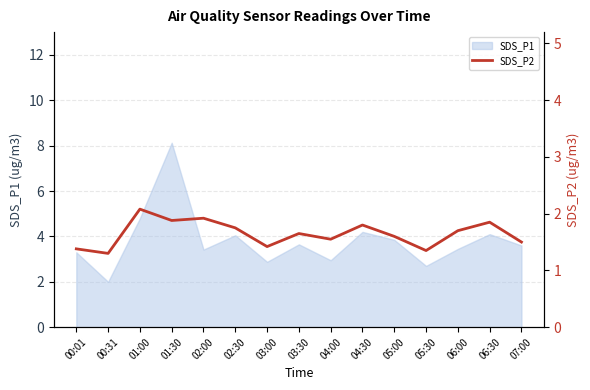

Count the values in the range 1 to 2.

14